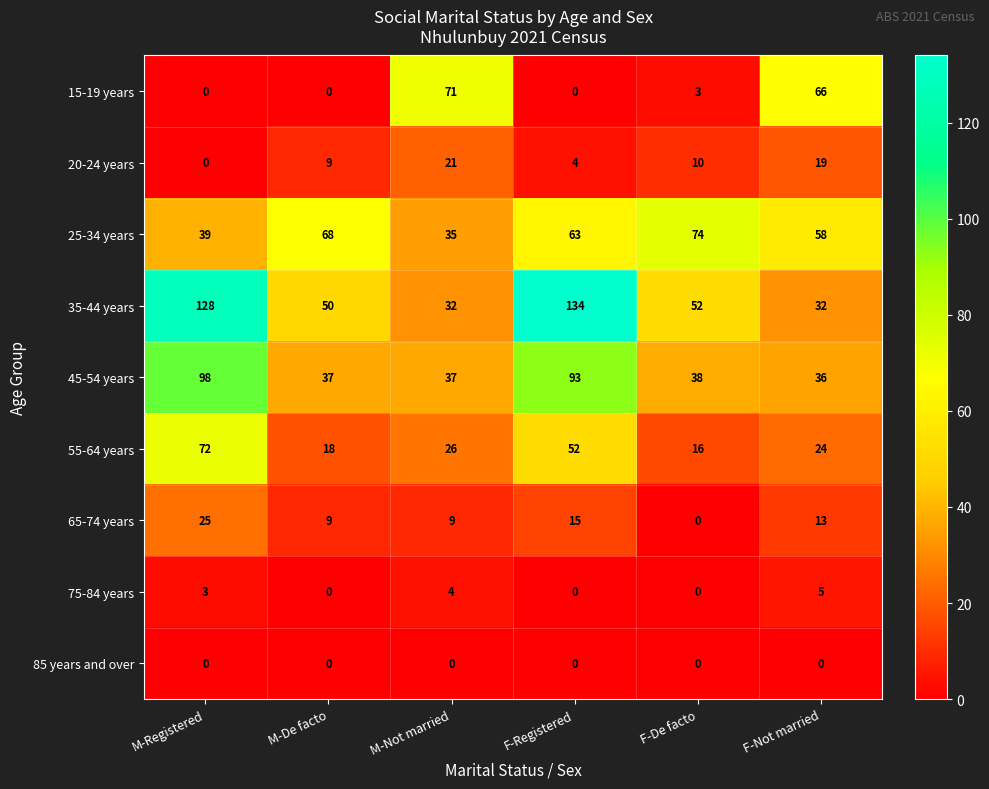

Where is 45-54 years nearest to the value 67?

F-Registered